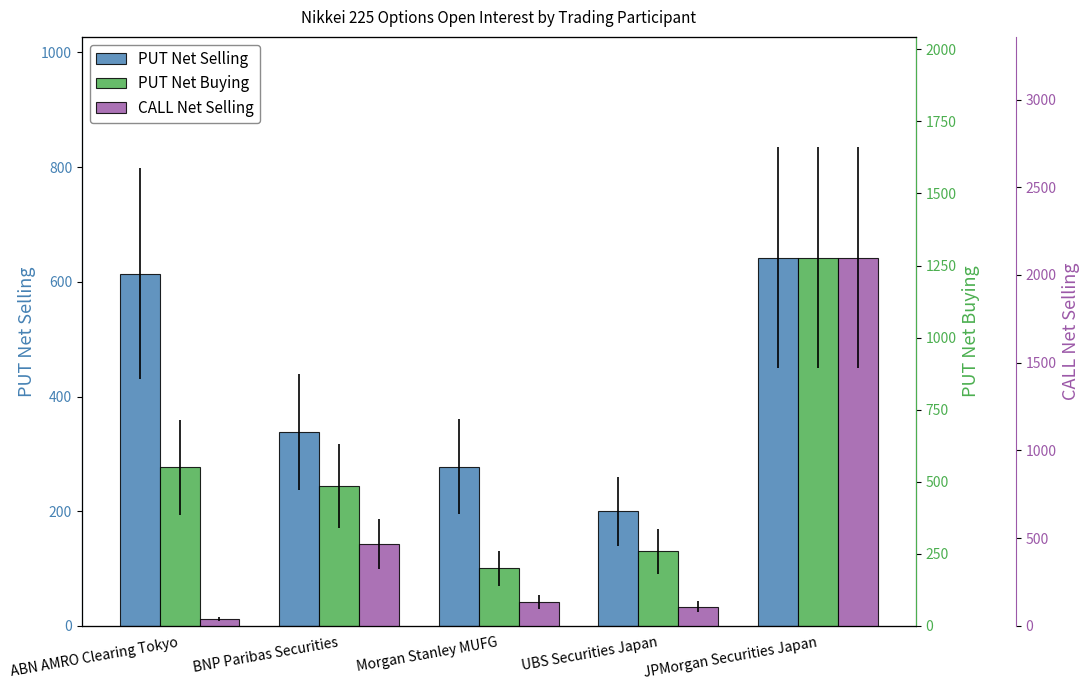

What is the maximum value shown in the chart?

2098